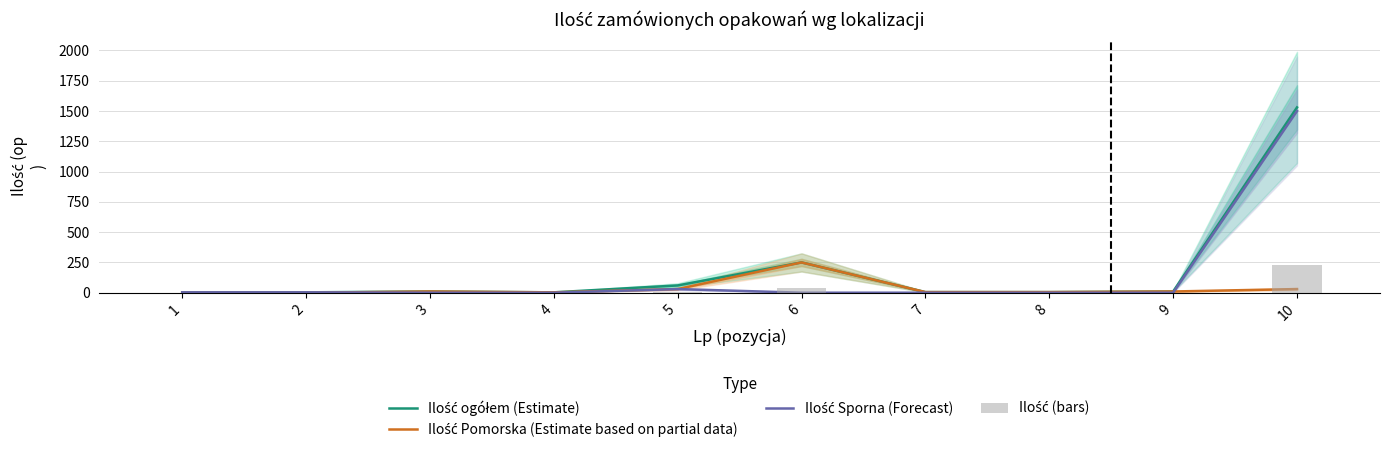

Reading right to left, transcribe all the data shown in this chart.

Ilość ogółem (Estimate): 10=1530.0	9=10.0	8=5.0	7=5.0	6=250.0	5=60.0	4=3.0	3=10.0	2=3.0	1=3.0
Ilość Pomorska (Estimate based on partial data): 10=30.0	9=10.0	8=5.0	7=5.0	6=250.0	5=30.0	4=3.0	3=10.0	2=0.0	1=0.0
Ilość Sporna (Forecast): 10=1500.0	9=0.0	8=0.0	7=0.0	6=0.0	5=30.0	4=0.0	3=0.0	2=3.0	1=3.0
Ilość (bars): 10=229.5	9=1.5	8=0.8	7=0.8	6=37.5	5=9.0	4=0.4	3=1.5	2=0.4	1=0.4